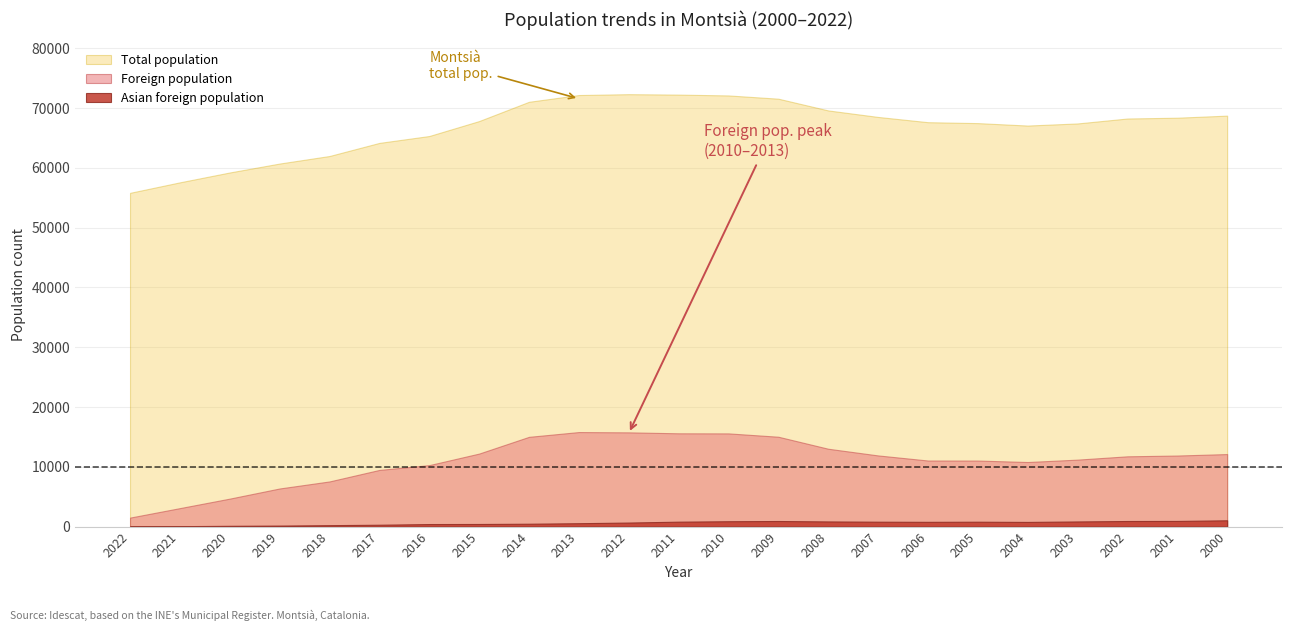

True or false: Total population and Foreign population intersect in this chart.

False